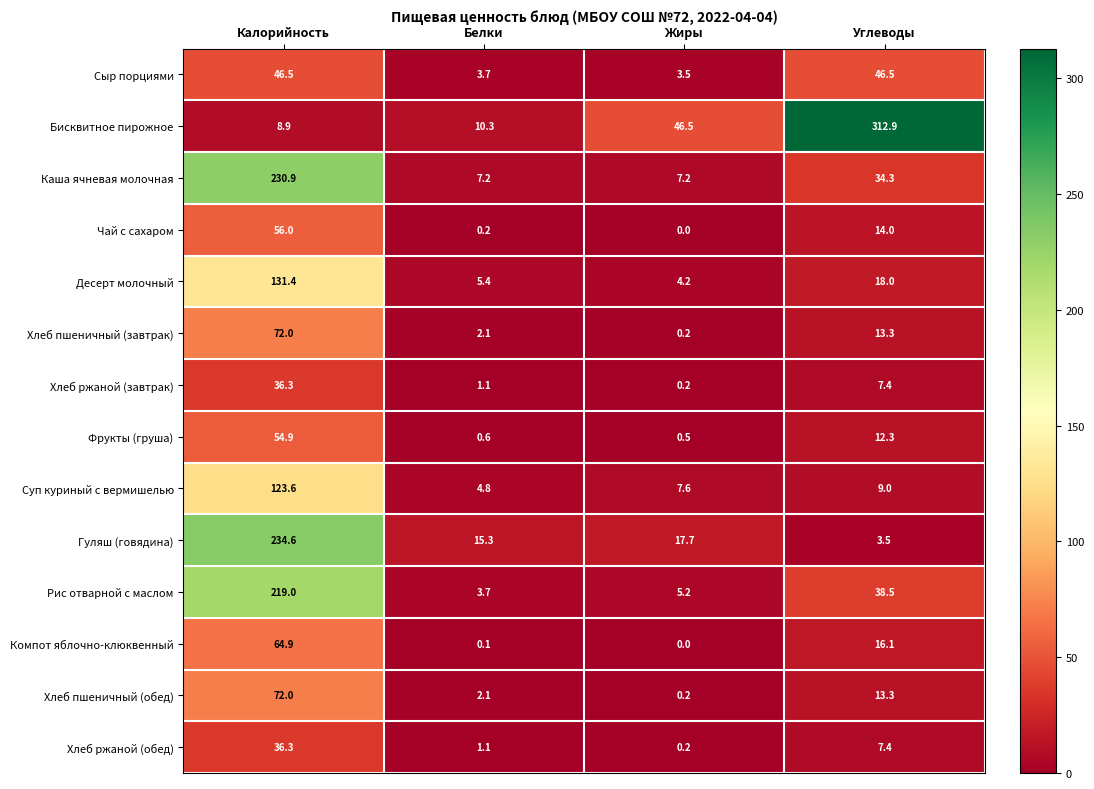

What is the sum of the Каша ячневая молочная values at Калорийность and Углеводы?

265.2